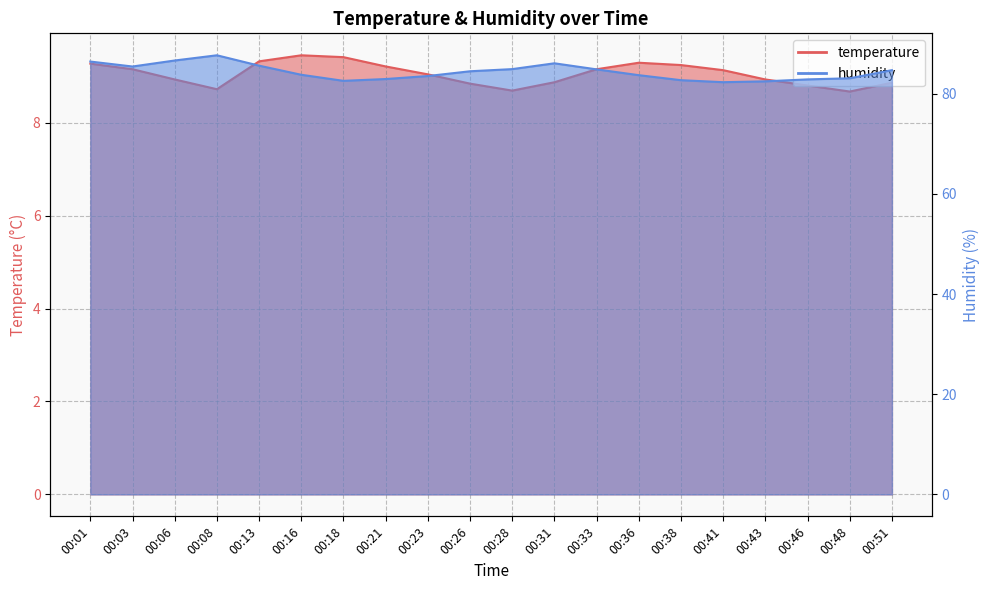

What is the value of the humidity point at the 6th from the left?

83.8